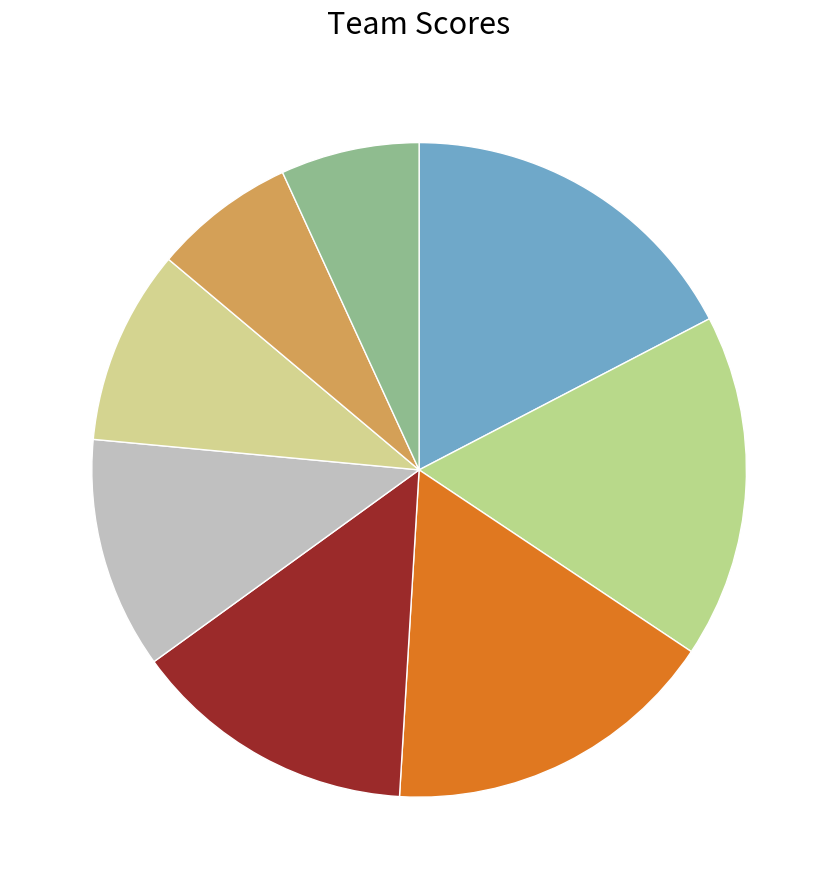

To the nearest percent, what is the average slice percentage?

12%